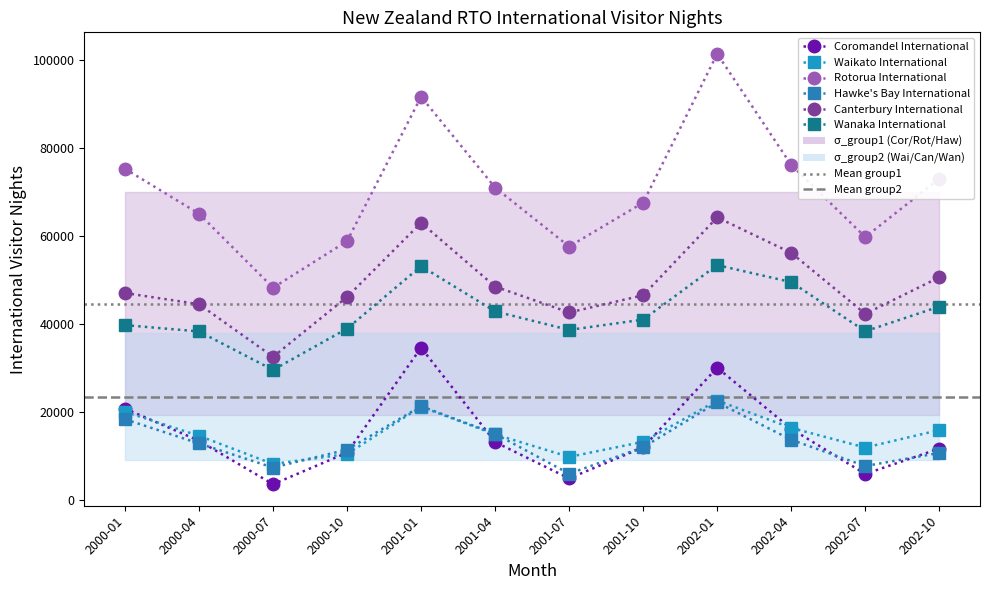

The Coromandel International series shows 34582 at 2001-01. True or false?

True